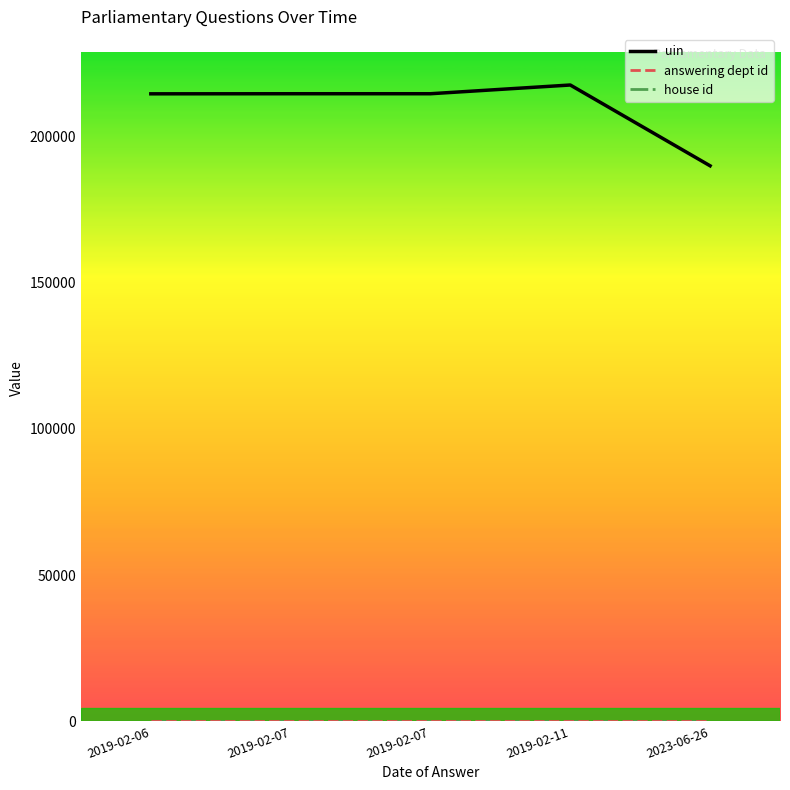

Which category has the lowest value in the house id series?

2019-02-06